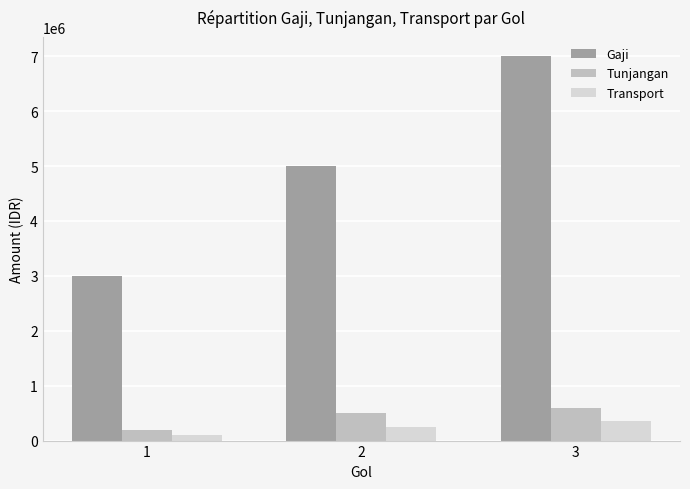

Rank the series at 1 from lowest to highest value.

Transport, Tunjangan, Gaji